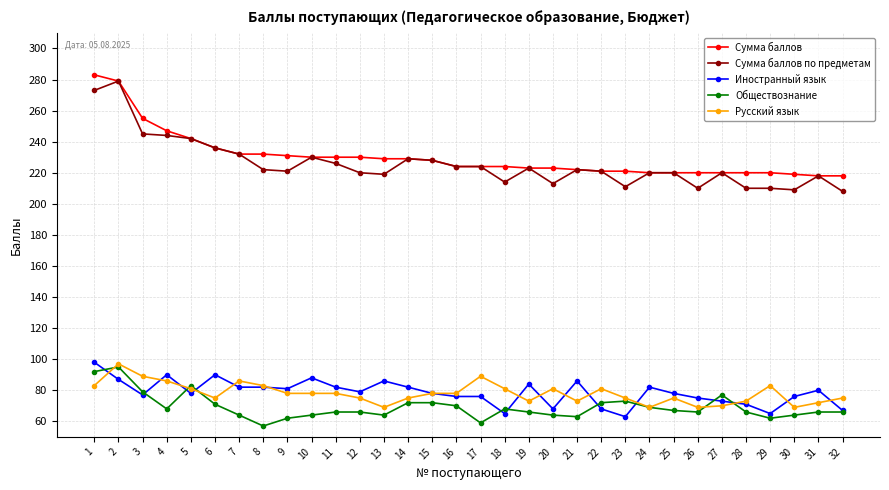

What is the difference between the highest and lowest values at 7?

168